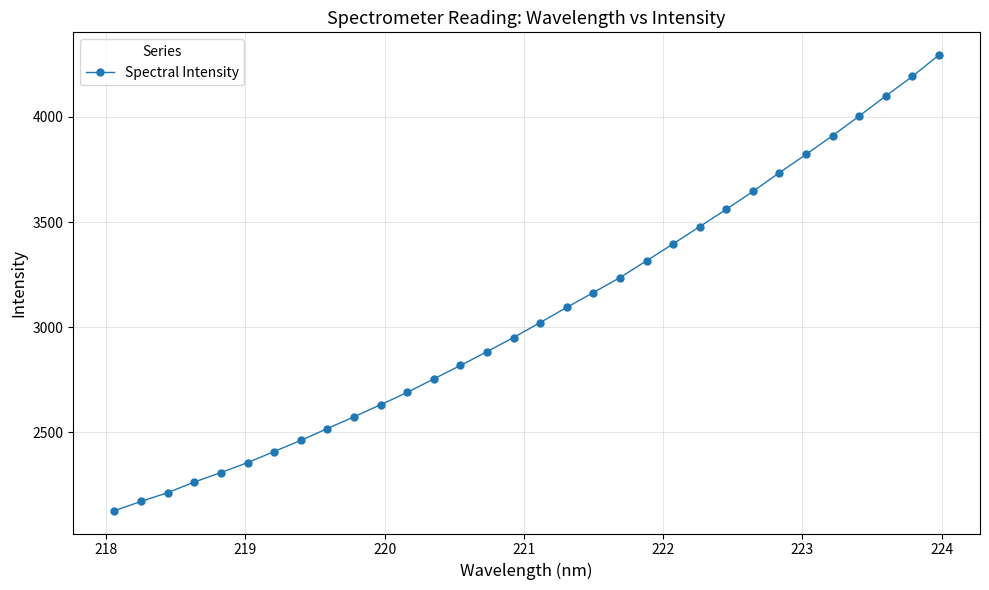

What is the sum of all values?

98110.5